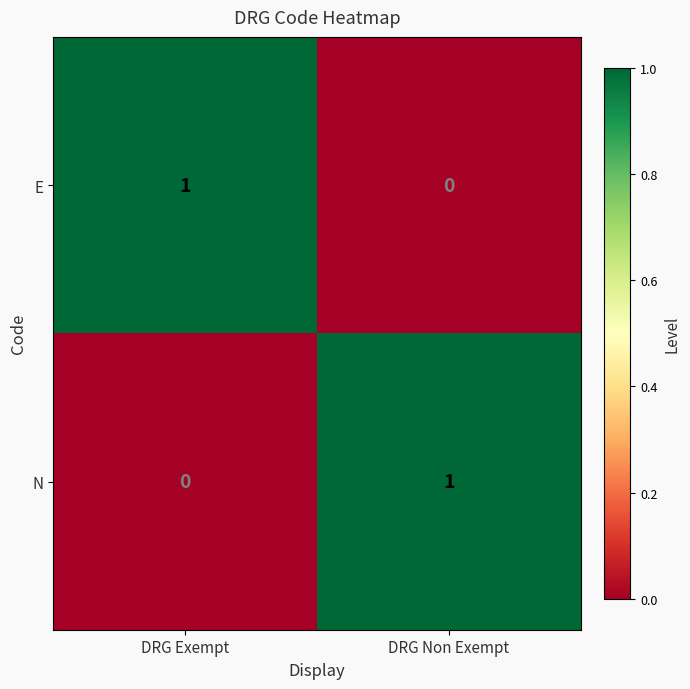

Which category has the highest value in the N series?

DRG Non Exempt